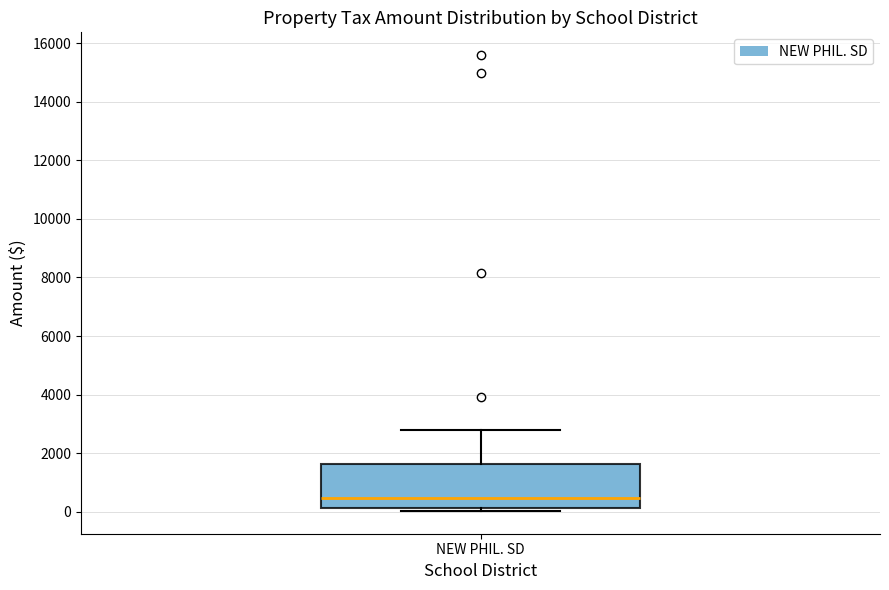

Read this box plot against the y-axis: the position of the median line, the range covered by the box, and the ends of both whiskers. The values are not printed on the chart, so give them approximately, as read against the axis.

median 400, box 200 to 1600, whiskers 0 to 2800